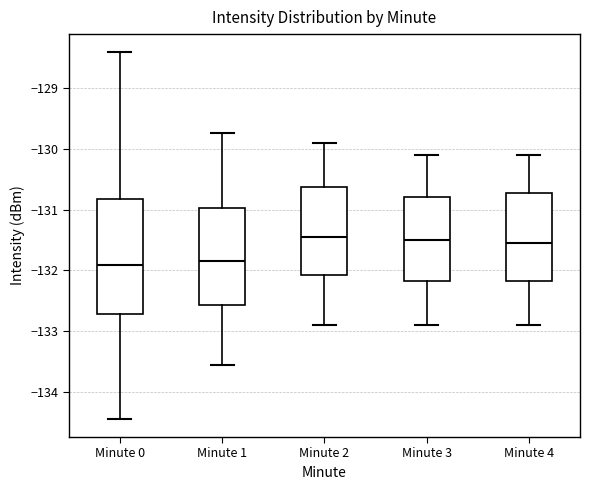

Where is the lower edge of the box for Minute 2 on the y-axis? The values are not printed on the chart, so give them approximately, as read against the axis.

-132.1